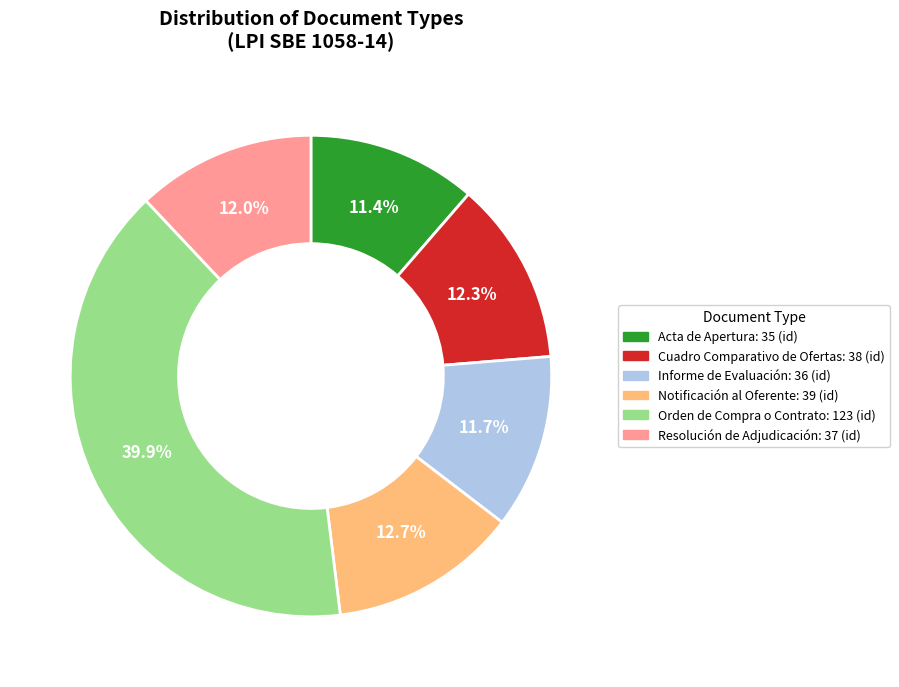

Does Informe de Evaluación account for over 50% of the chart?

No